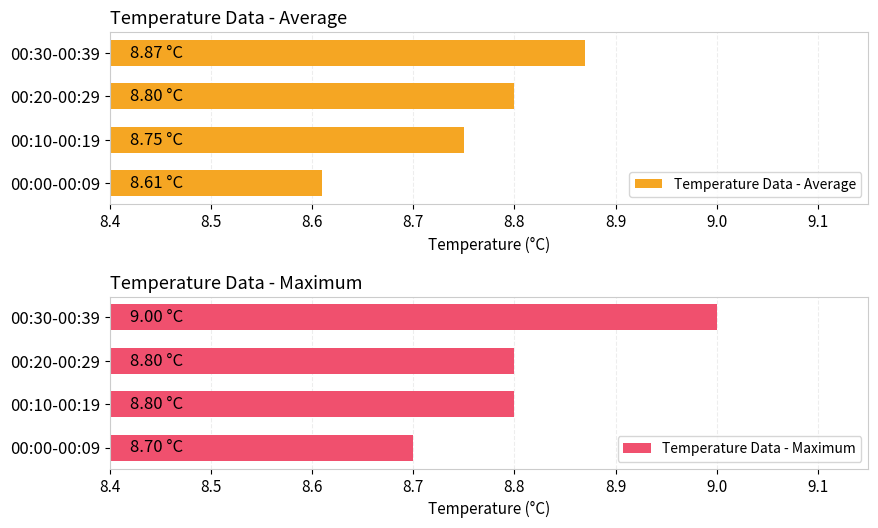

What are all the series names shown in the legend?

Temperature Data - Average, Temperature Data - Maximum